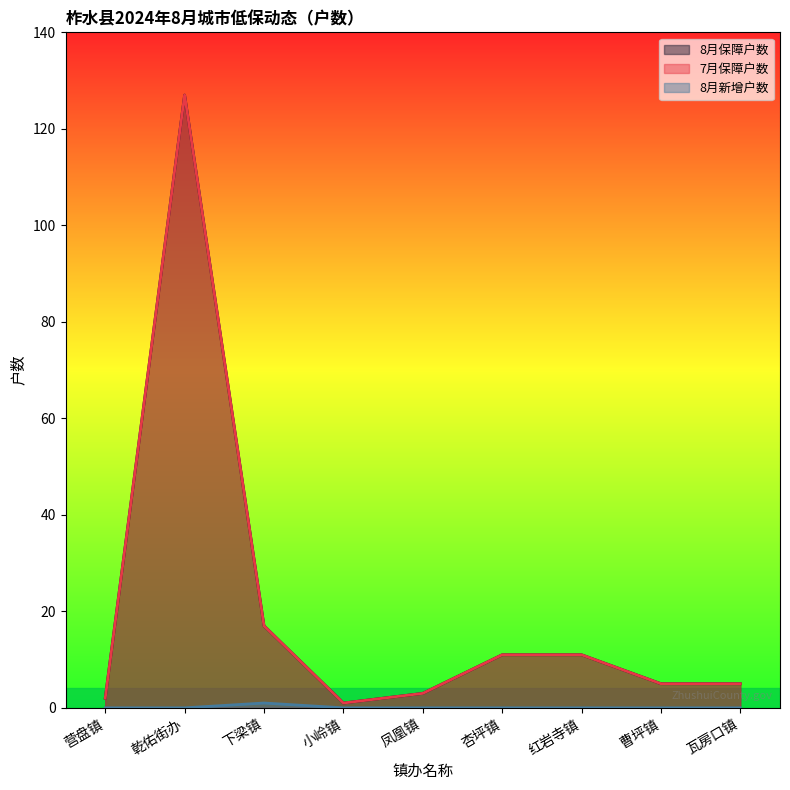

What are all the series names shown in the legend?

8月保障户数, 7月保障户数, 8月新增户数